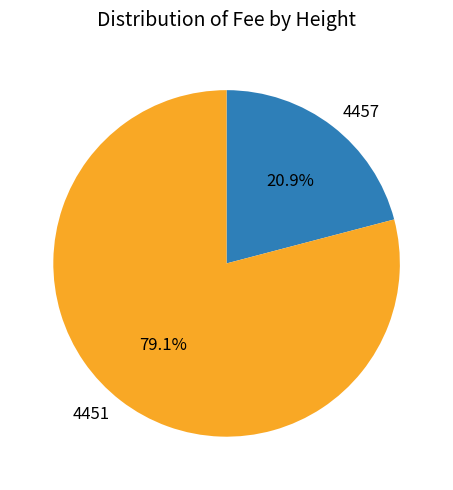

To the nearest percent, what is the difference between the largest and smallest slice percentages?

58%